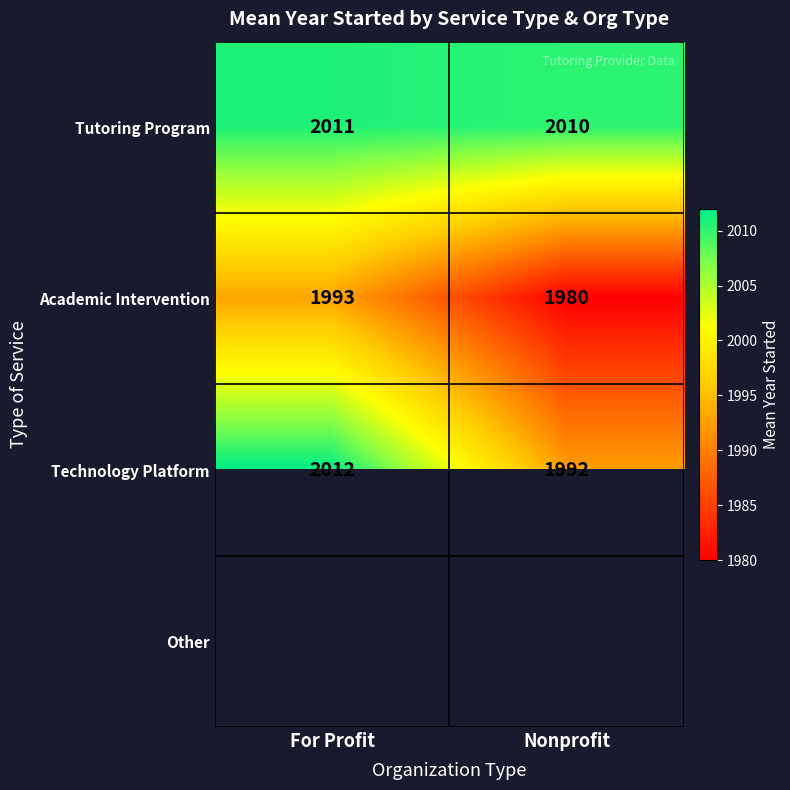

What is the sum of the Academic Intervention values at Nonprofit and For Profit?

3973.0